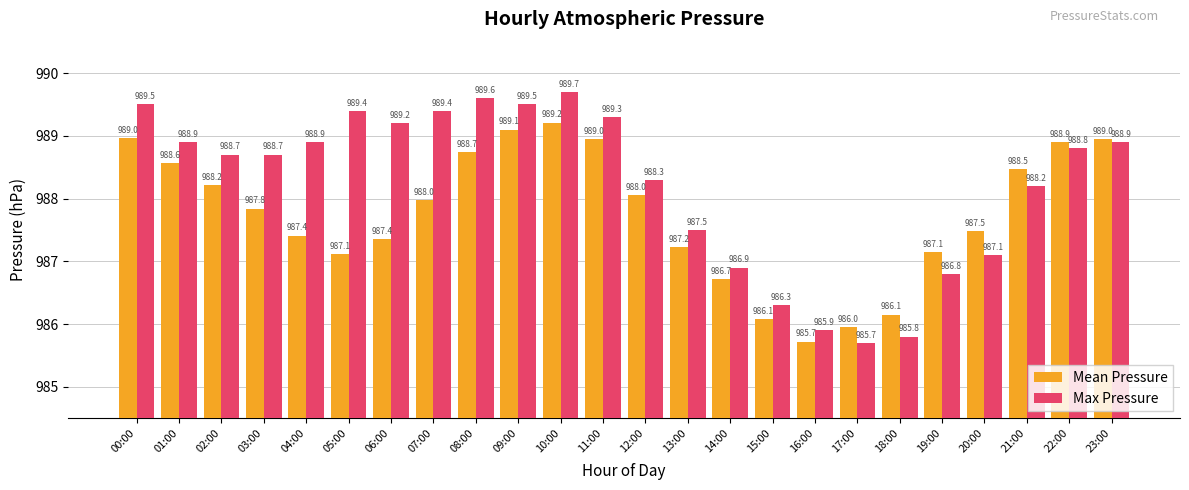

What is the difference between the Max Pressure values at 00:00 and 10:00?

0.2